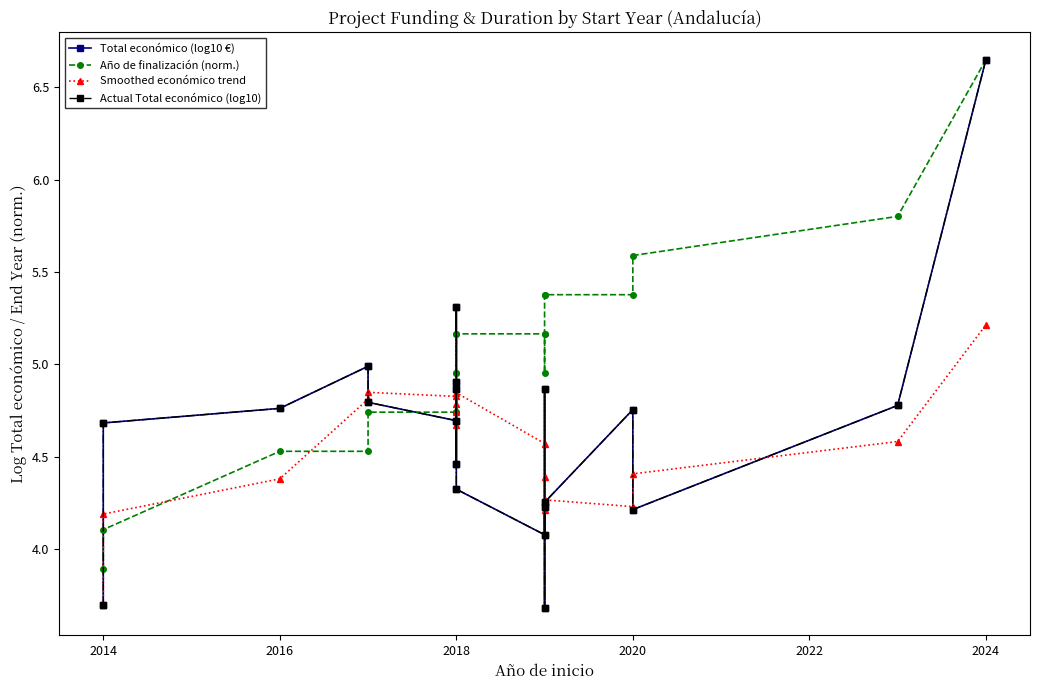

Which series has the widest spread of values?

Total económico (log10 €)